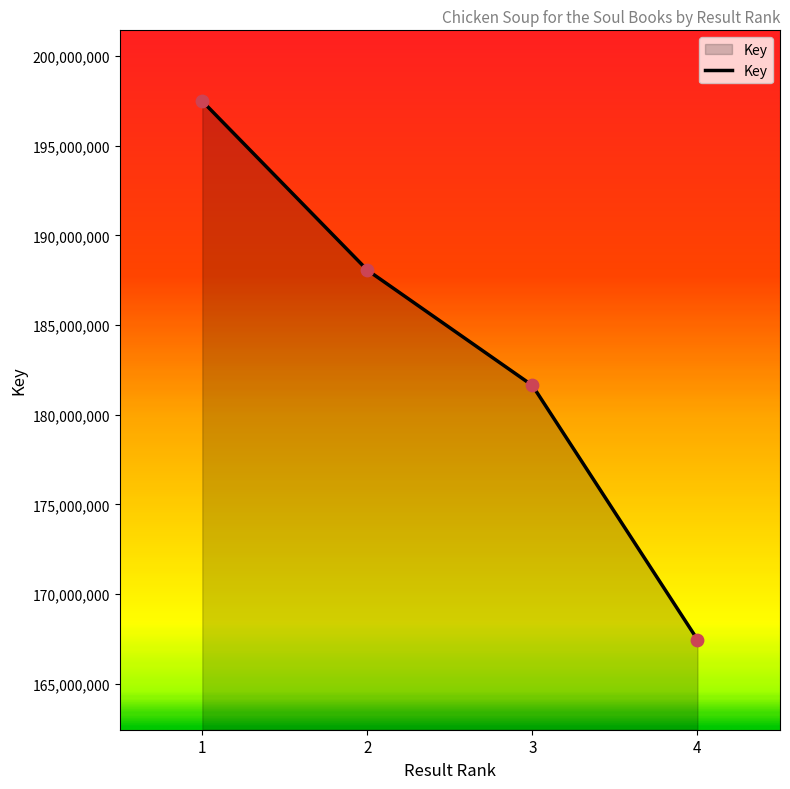

Between 1 and 3, which is larger?

1